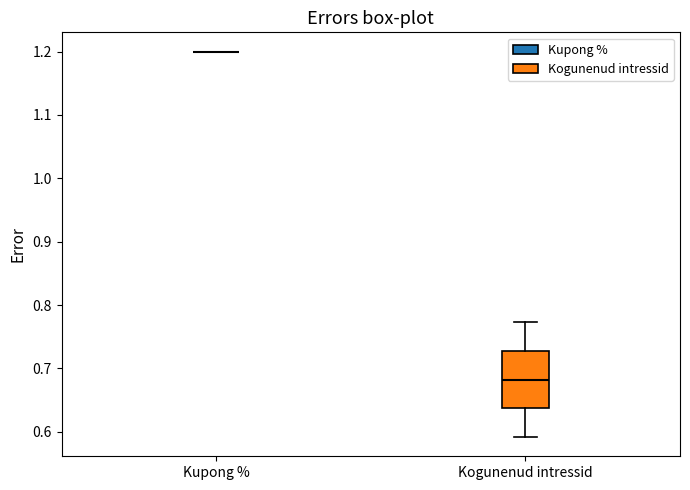

Where is the upper edge of the box for Kogunenud intressid on the y-axis? The values are not printed on the chart, so give them approximately, as read against the axis.

0.73